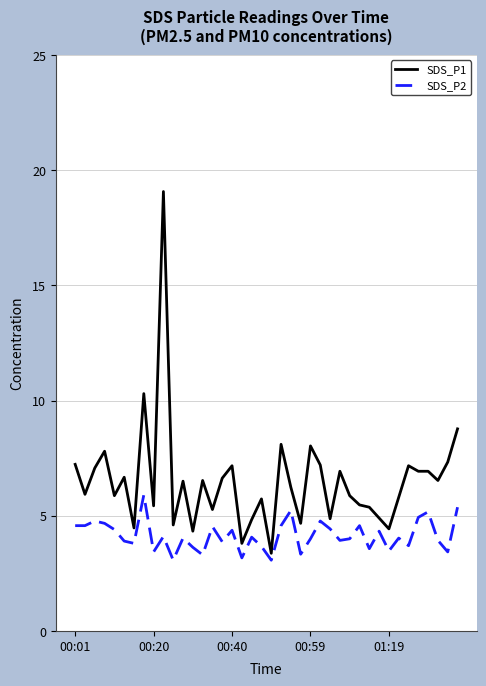

Which series has the widest spread of values?

SDS_P1